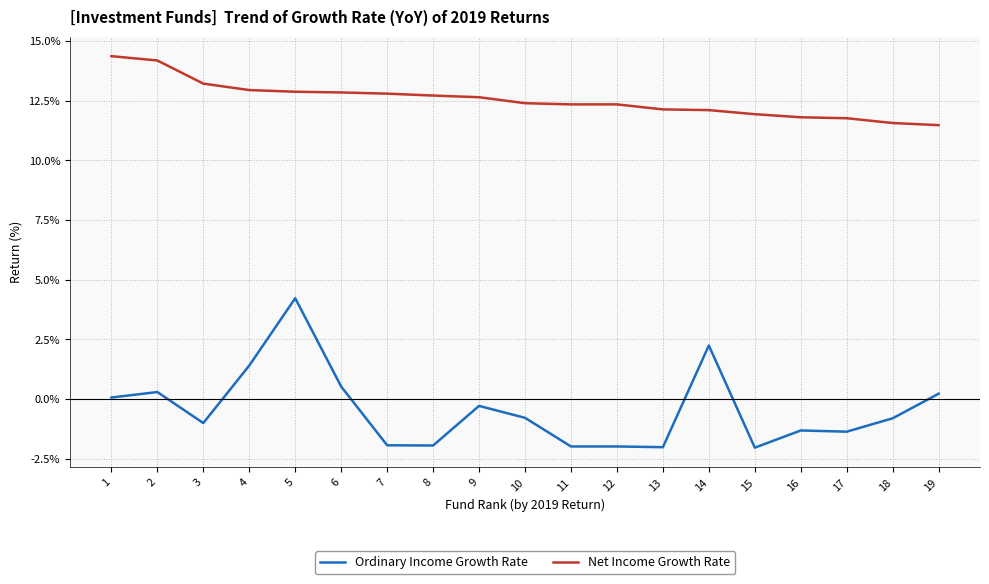

True or false: Net Income Growth Rate and Ordinary Income Growth Rate intersect in this chart.

False